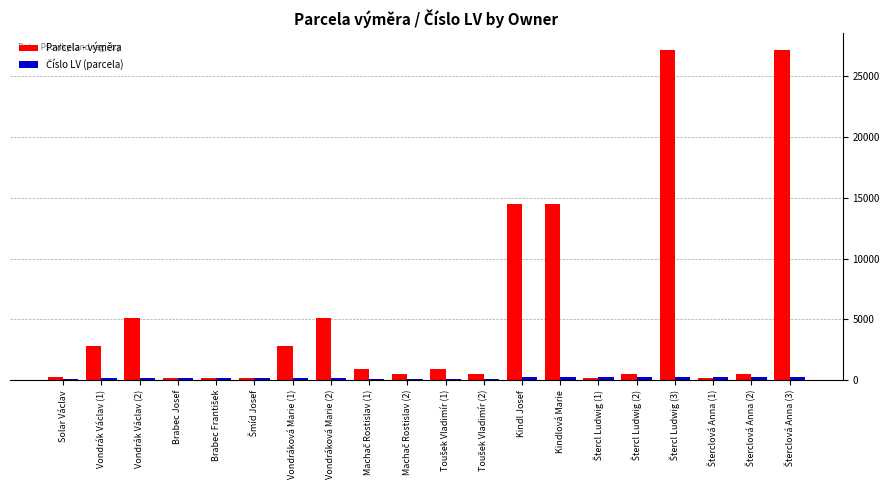

What is the sum of all Parcela - výměra values?

103977